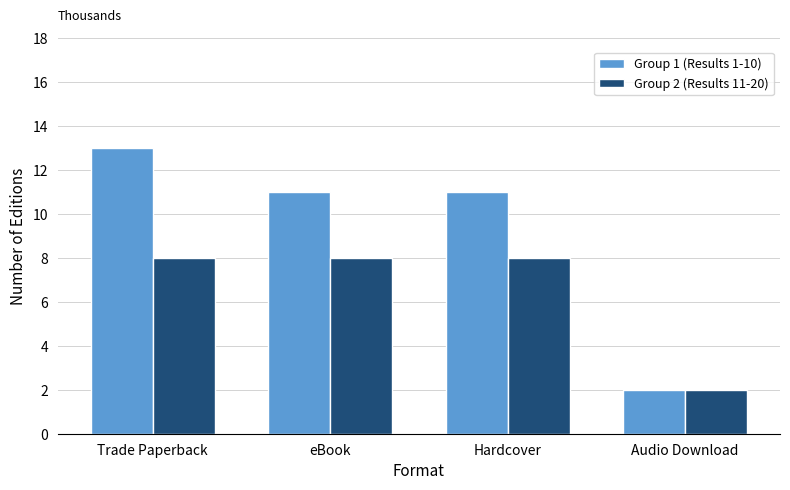

What are all the series names shown in the legend?

Group 1 (Results 1-10), Group 2 (Results 11-20)